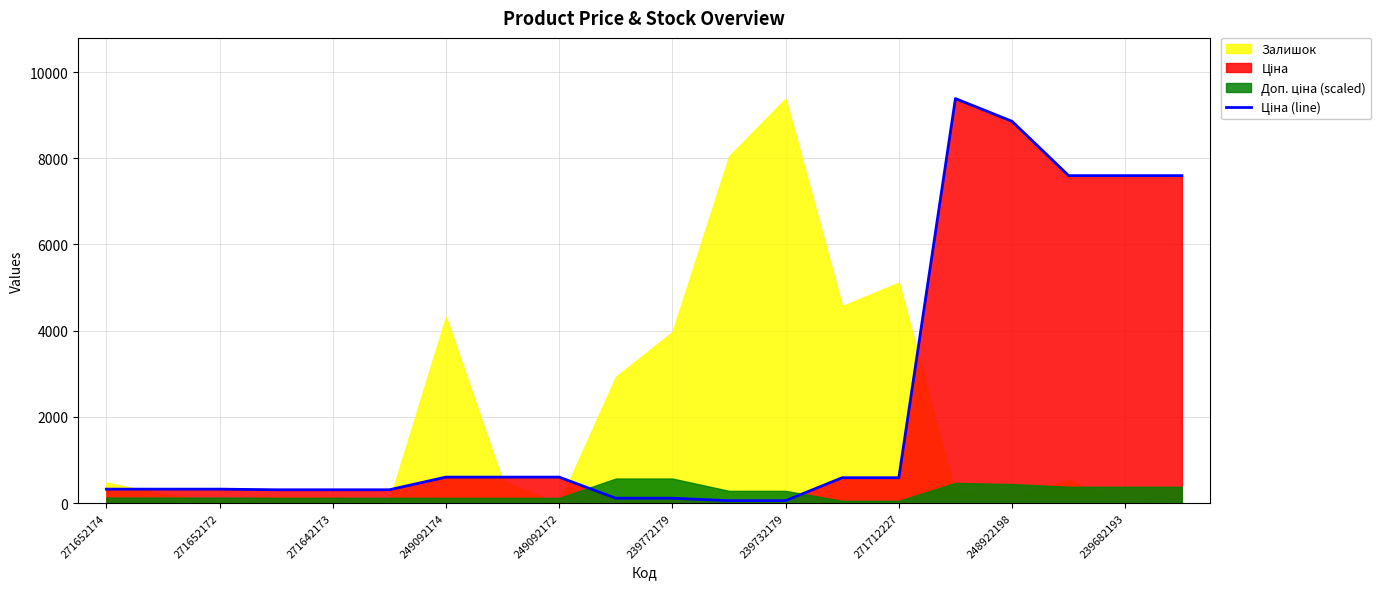

True or false: there are more than 2 points higher than both neighbors.

False